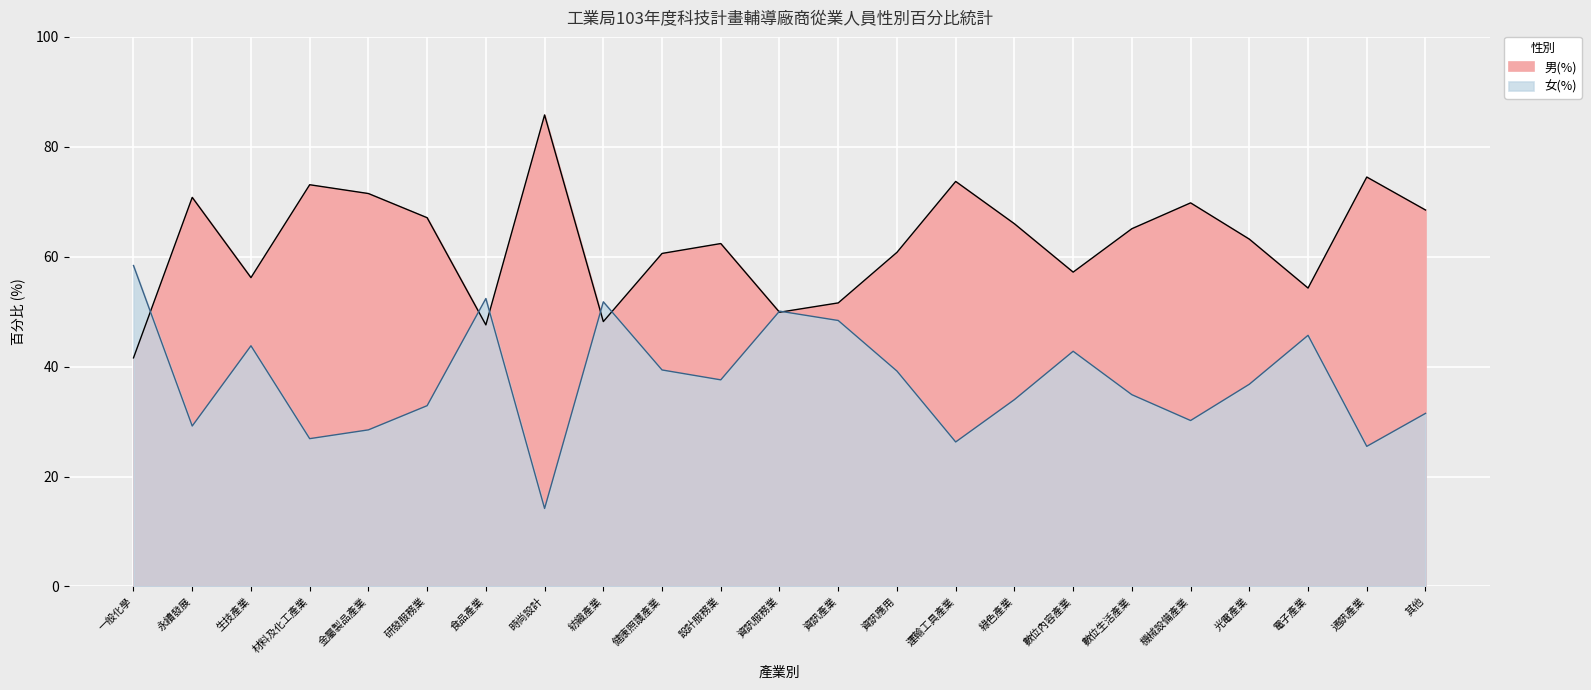

What is the sum of the 女(%) values at 光電產業 and 通訊產業?

137.7